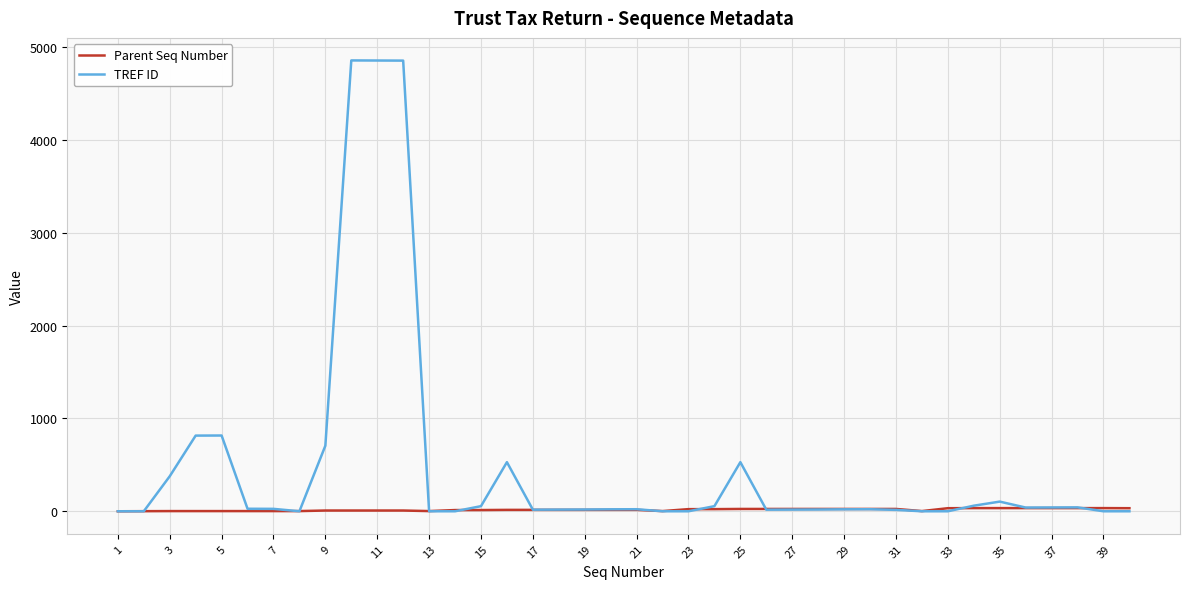

Which series has the largest total across all categories?

TREF ID